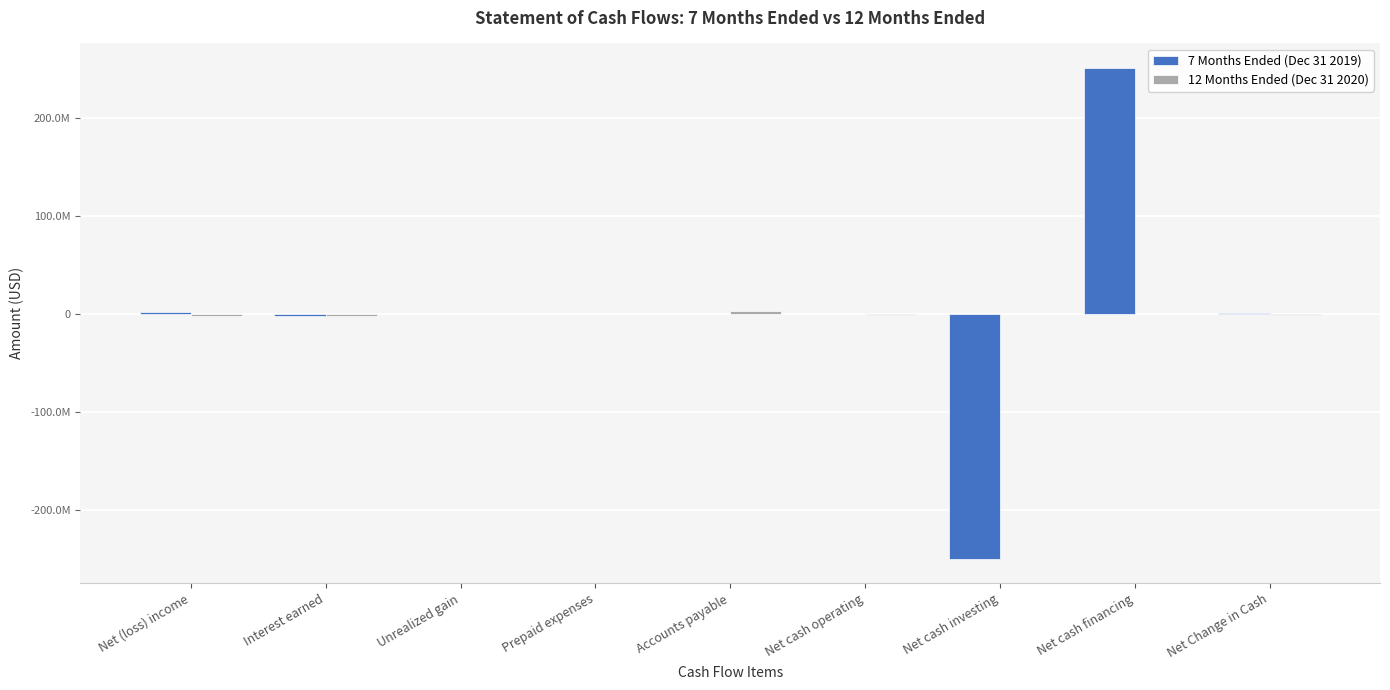

What is the difference between the second highest and minimum values in the 12 Months Ended (Dec 31 2020) series?

2484262